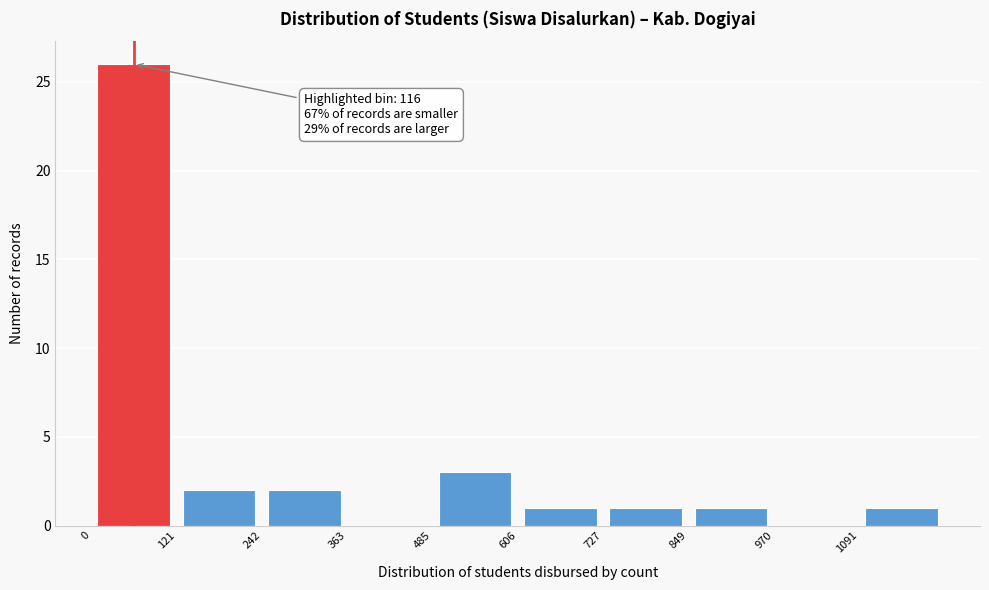

Over which range of the x-axis is the bar tallest?

0 to 120